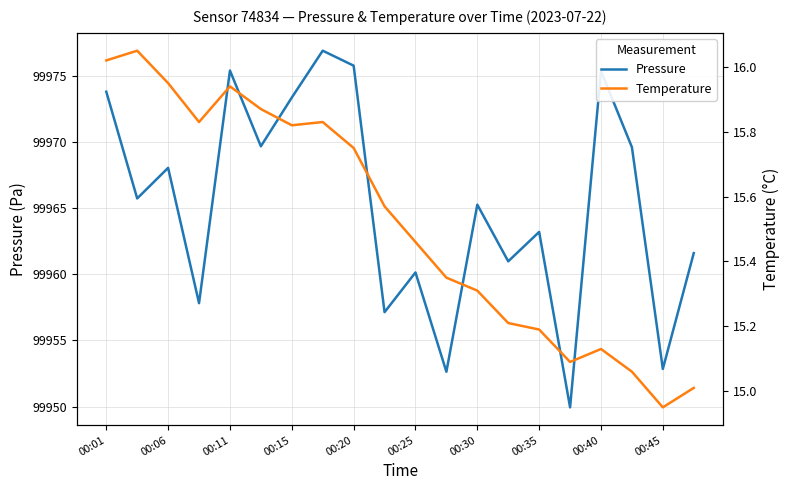

True or false: Pressure has a value of 69950.6 at 00:40.

False